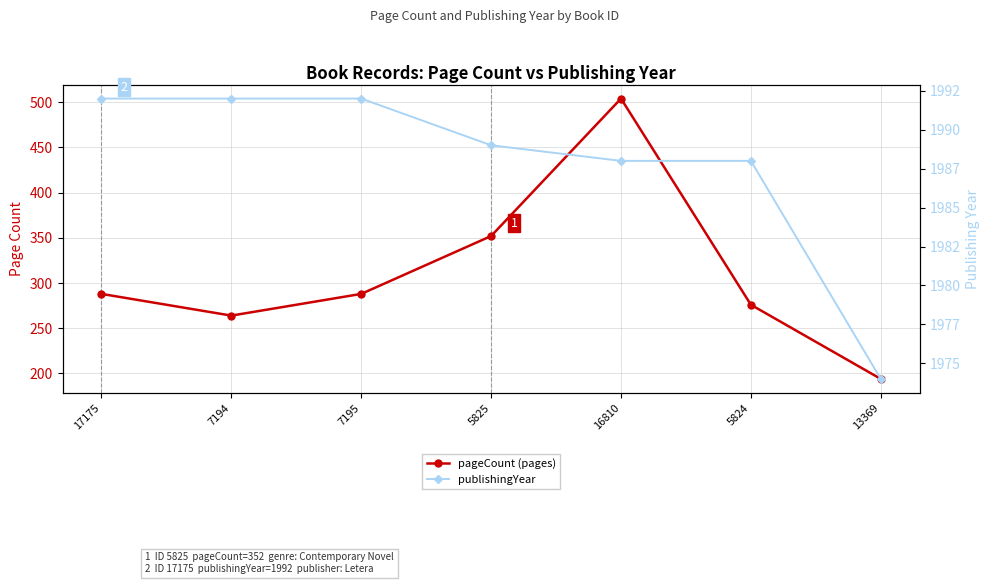

The value of publishingYear at 7195 is 2869. True or false?

False